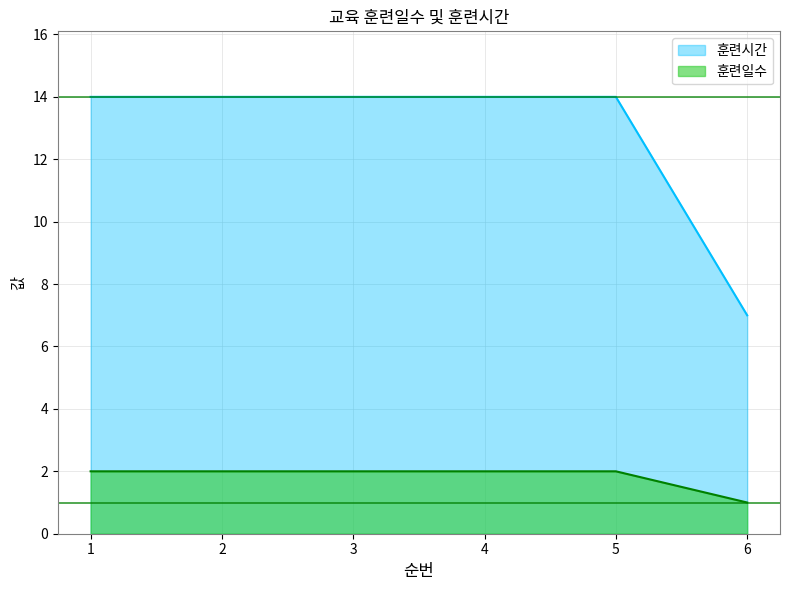

The value of 훈련시간 at 1 is 4. True or false?

False